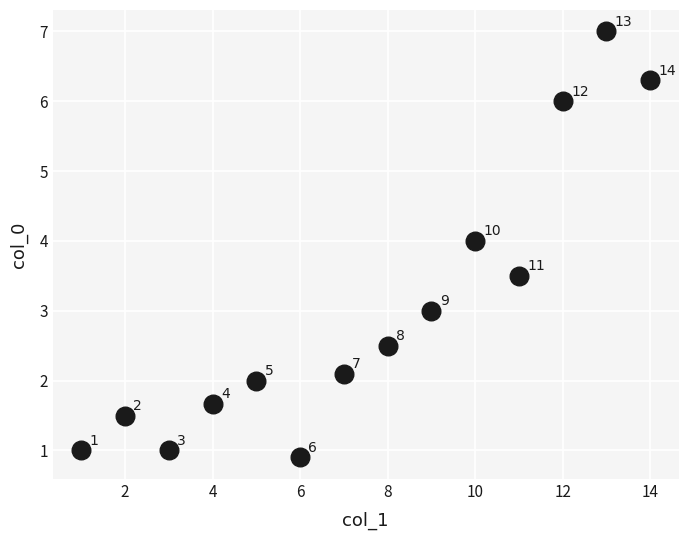

What is the range of X values (max minus min)?

13.0